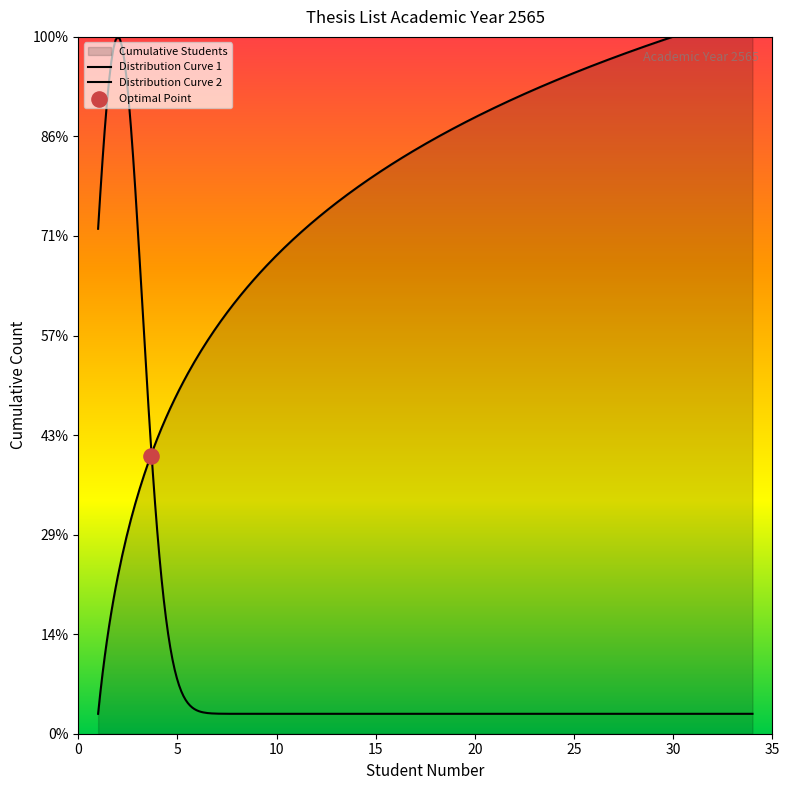

What is the change in value from 10 to 17?

+7